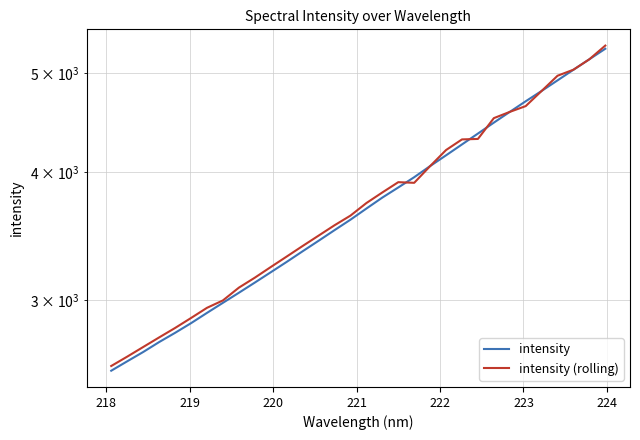

How many data points in intensity (rolling) are less than 3731?

16